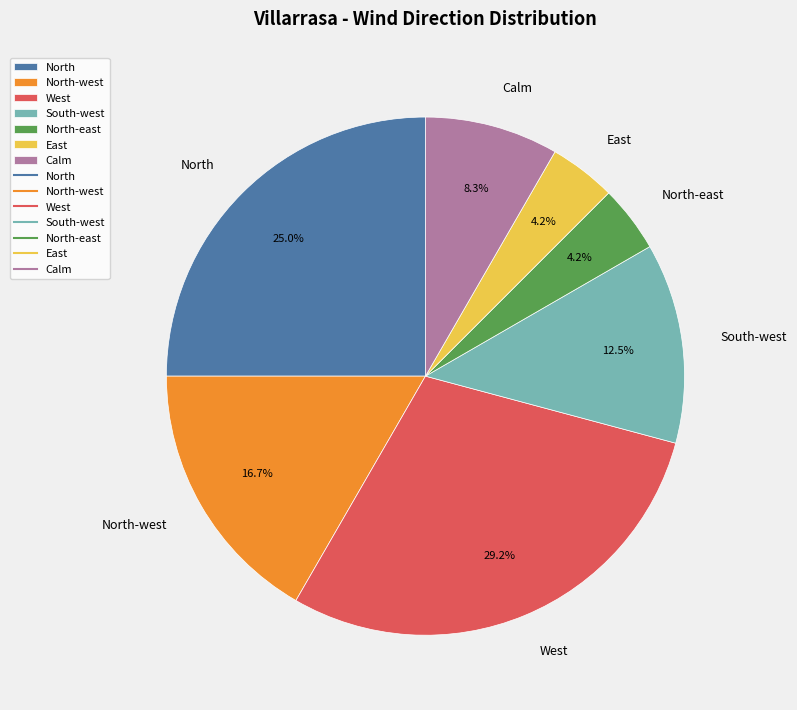

What is the ratio of the value at North-west to the value at Calm?

2.0